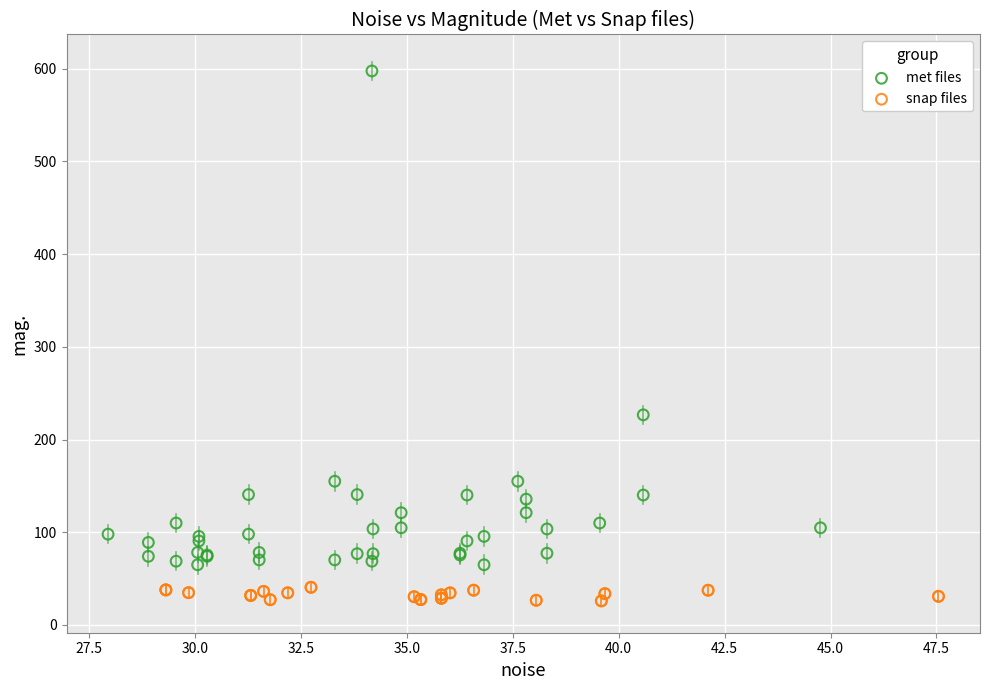

Which series reaches the maximum Y coordinate?

met files